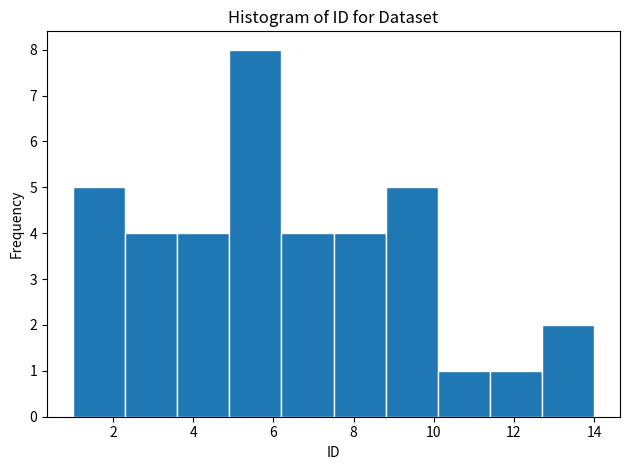

Reading left to right, transcribe this chart: for each bar, give the range it covers on the x-axis and its height. Neither the bar edges nor the heights are printed on the chart, so give them approximately, as read against the axes.

1.0 to 2.3: 5
2.3 to 3.6: 4
3.6 to 4.9: 4
4.9 to 6.2: 8
6.2 to 7.5: 4
7.5 to 8.8: 4
8.8 to 10.1: 5
10.1 to 11.4: 1
11.4 to 12.7: 1
12.7 to 14.0: 2